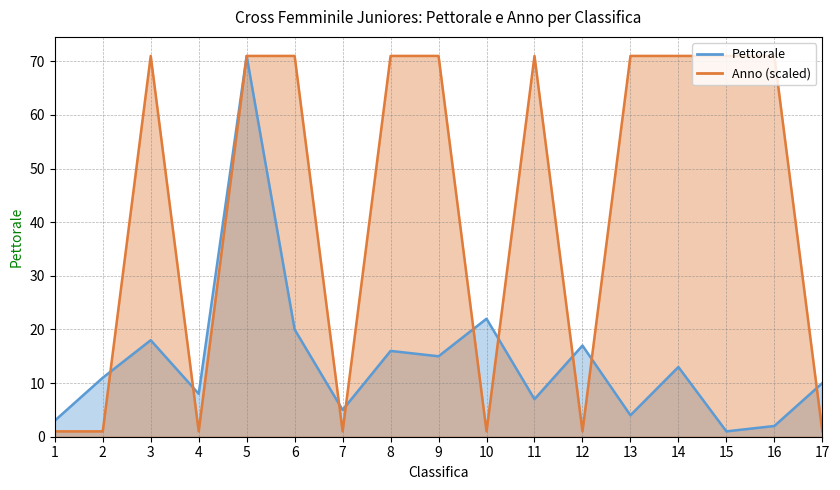

Rank the series at 5 from lowest to highest value.

Pettorale, Anno